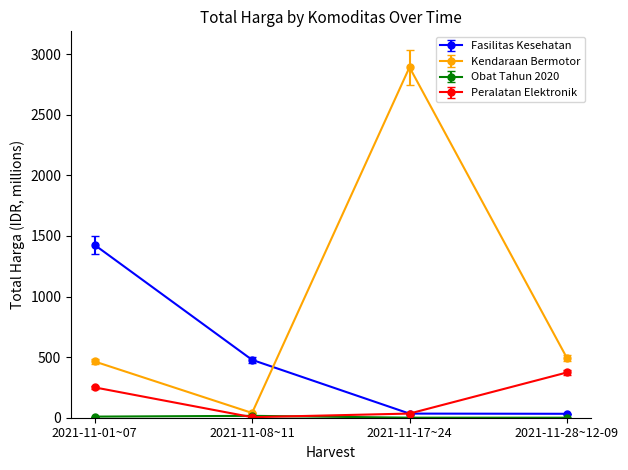

Which category has the lowest value in the Kendaraan Bermotor series?

2021-11-08~11